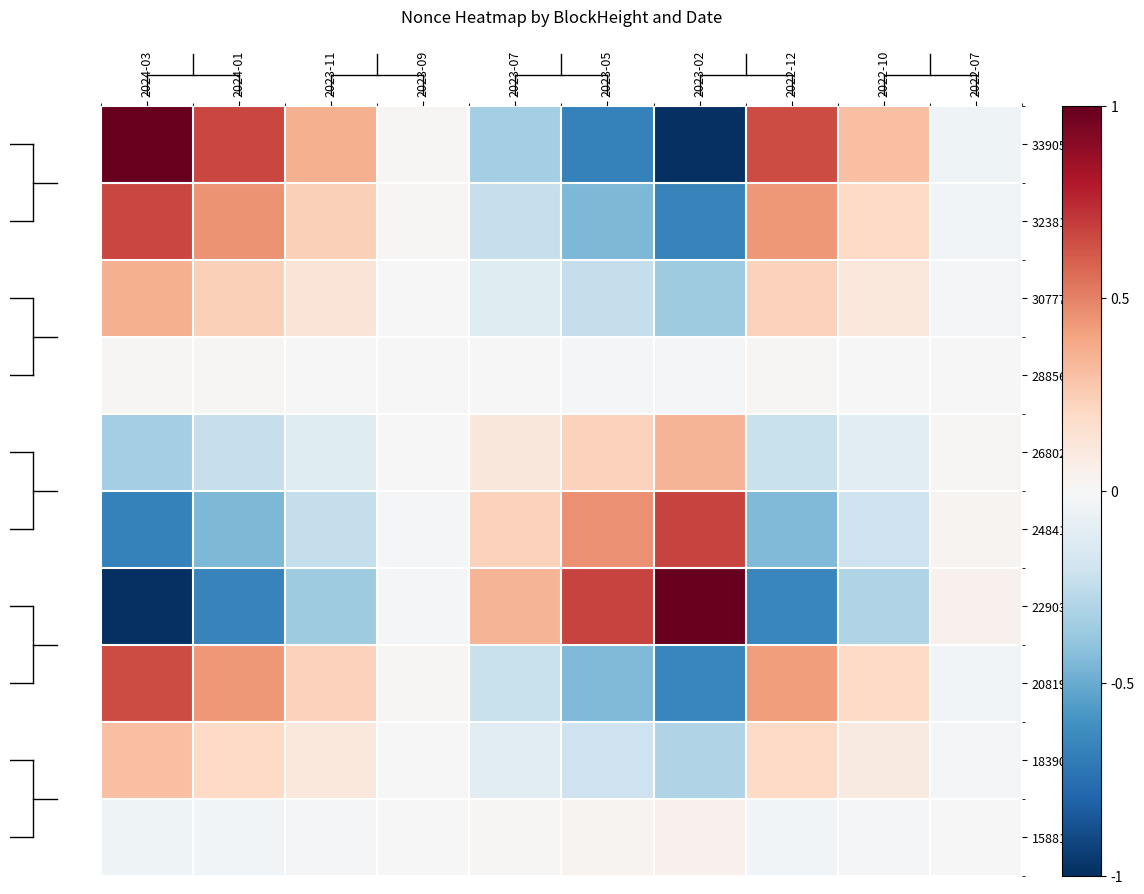

Reading left to right, list all the values displayed in this chart.

339052: 2024-03=1.0	2024-01=0.7	2023-11=0.4	2023-09=0.0	2023-07=-0.3	2023-05=-0.7	2023-02=-1.0	2022-12=0.6	2022-10=0.3	2022-07=-0.0
323815: 2024-03=0.7	2024-01=0.4	2023-11=0.2	2023-09=0.0	2023-07=-0.2	2023-05=-0.5	2023-02=-0.7	2022-12=0.4	2022-10=0.2	2022-07=-0.0
307773: 2024-03=0.4	2024-01=0.2	2023-11=0.1	2023-09=0.0	2023-07=-0.1	2023-05=-0.2	2023-02=-0.4	2022-12=0.2	2022-10=0.1	2022-07=-0.0
288562: 2024-03=0.0	2024-01=0.0	2023-11=0.0	2023-09=0.0	2023-07=-0.0	2023-05=-0.0	2023-02=-0.0	2022-12=0.0	2022-10=0.0	2022-07=-0.0
268020: 2024-03=-0.3	2024-01=-0.2	2023-11=-0.1	2023-09=-0.0	2023-07=0.1	2023-05=0.2	2023-02=0.3	2022-12=-0.2	2022-10=-0.1	2022-07=0.0
248419: 2024-03=-0.7	2024-01=-0.5	2023-11=-0.2	2023-09=-0.0	2023-07=0.2	2023-05=0.5	2023-02=0.7	2022-12=-0.4	2022-10=-0.2	2022-07=0.0
229037: 2024-03=-1.0	2024-01=-0.7	2023-11=-0.4	2023-09=-0.0	2023-07=0.3	2023-05=0.7	2023-02=1.0	2022-12=-0.6	2022-10=-0.3	2022-07=0.0
208190: 2024-03=0.6	2024-01=0.4	2023-11=0.2	2023-09=0.0	2023-07=-0.2	2023-05=-0.4	2023-02=-0.6	2022-12=0.4	2022-10=0.2	2022-07=-0.0
183901: 2024-03=0.3	2024-01=0.2	2023-11=0.1	2023-09=0.0	2023-07=-0.1	2023-05=-0.2	2023-02=-0.3	2022-12=0.2	2022-10=0.1	2022-07=-0.0
158818: 2024-03=-0.0	2024-01=-0.0	2023-11=-0.0	2023-09=-0.0	2023-07=0.0	2023-05=0.0	2023-02=0.0	2022-12=-0.0	2022-10=-0.0	2022-07=0.0